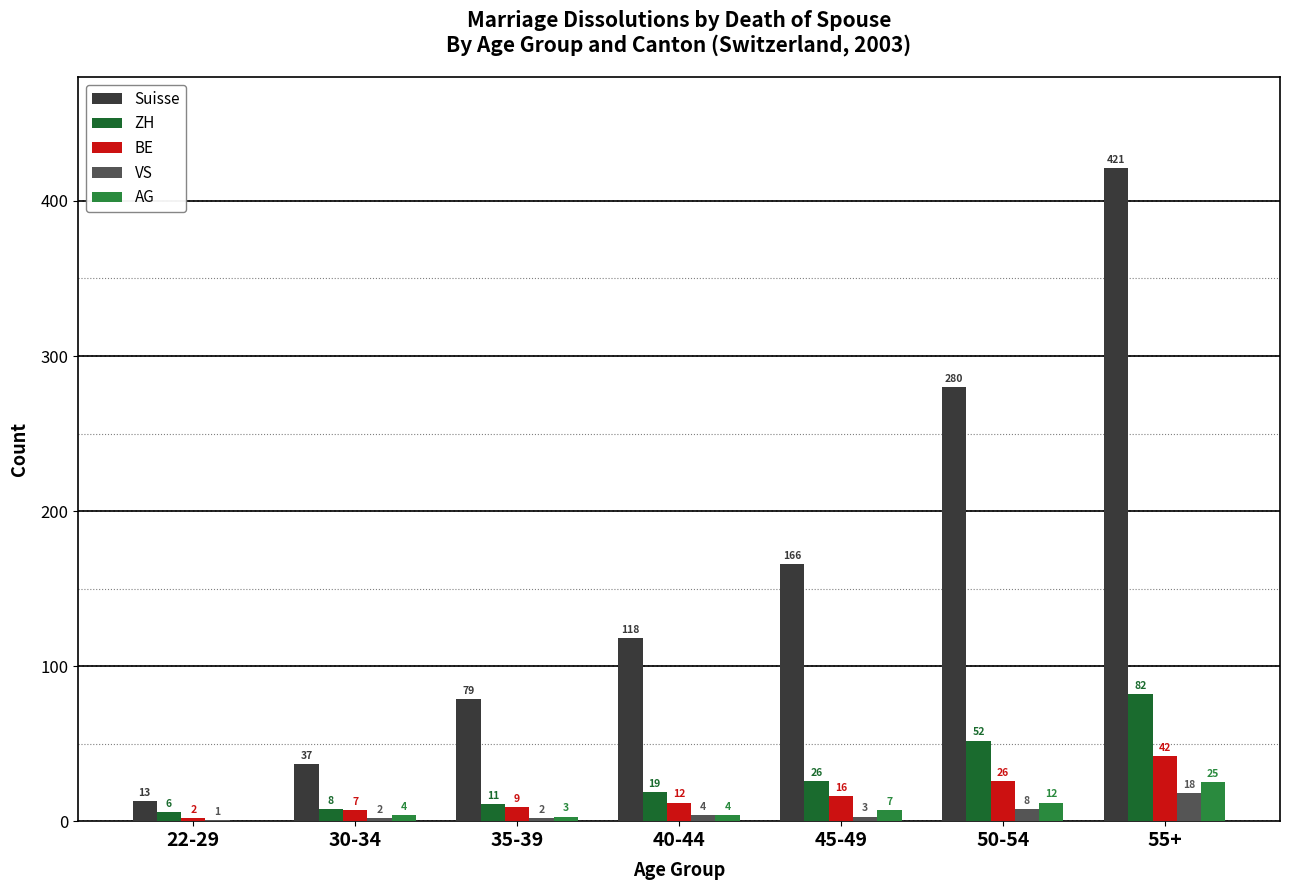

What is the average value of the ZH series?

29